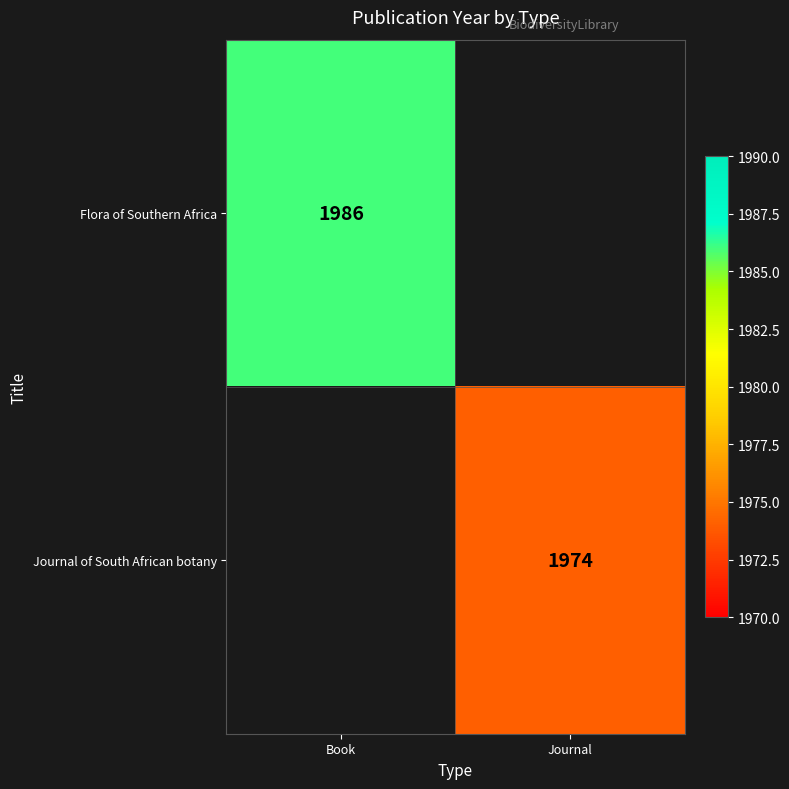

The Flora of Southern Africa series shows 928 at Book. True or false?

False